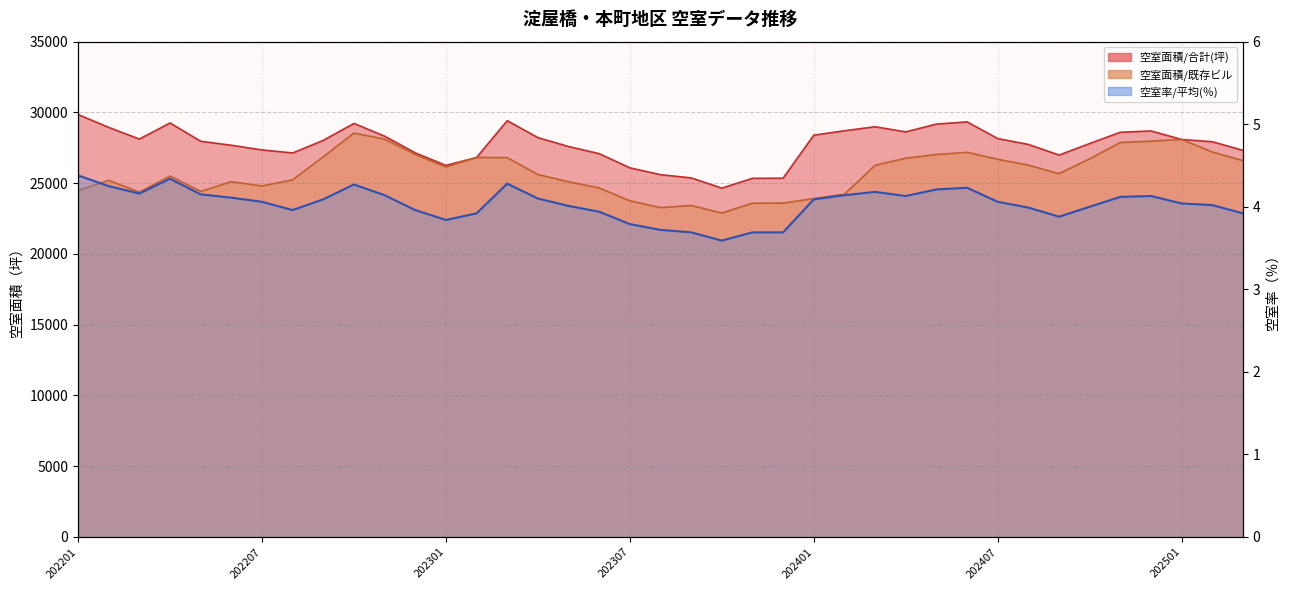

How many interior local peaks (higher than both neighbors) does the data have?

6